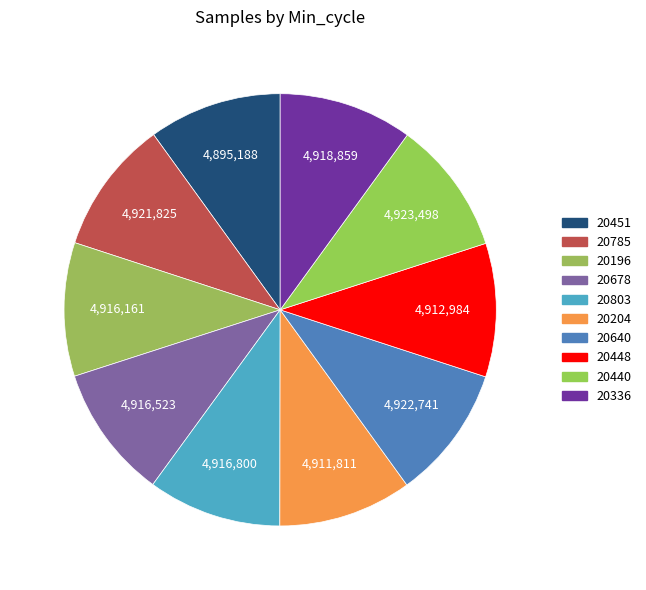

What portion of the pie excludes 20448?

90.0%